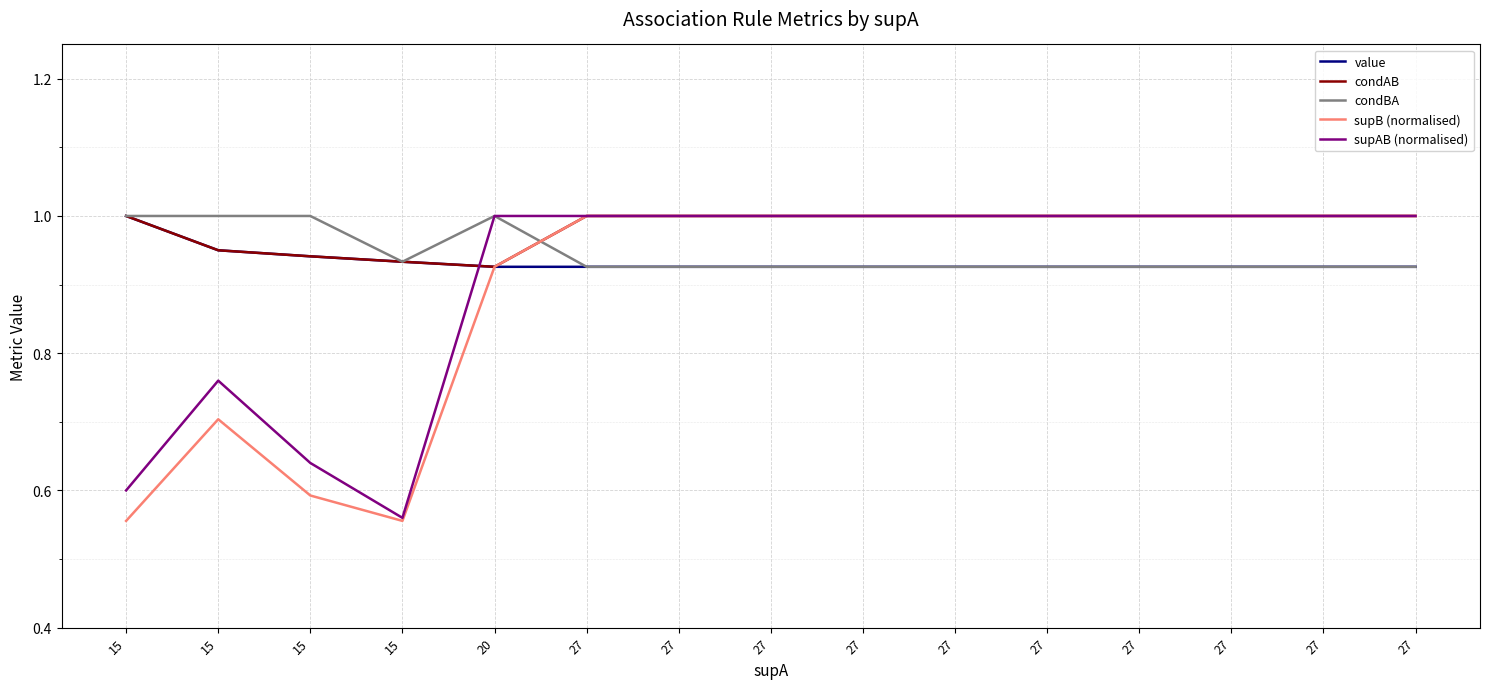

What are all the series names shown in the legend?

value, condAB, condBA, supB (normalised), supAB (normalised)